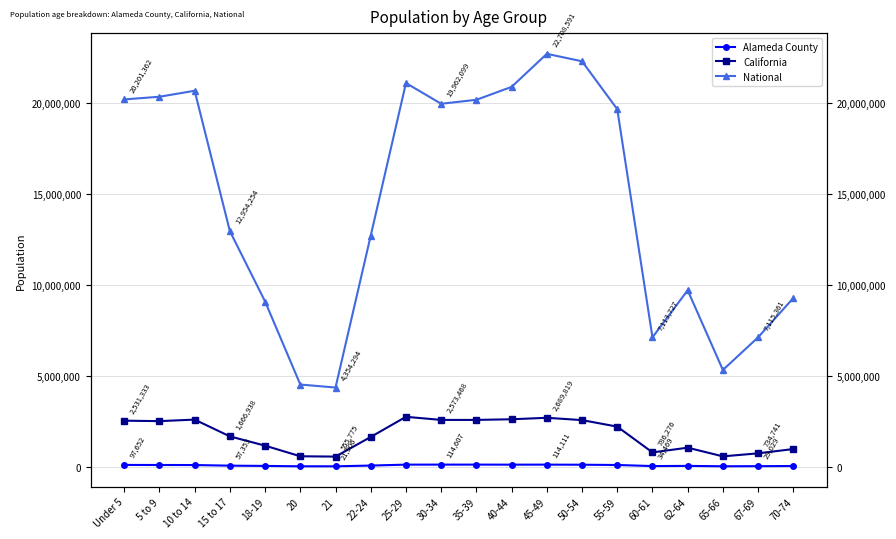

What is the greatest value displayed?

22708591